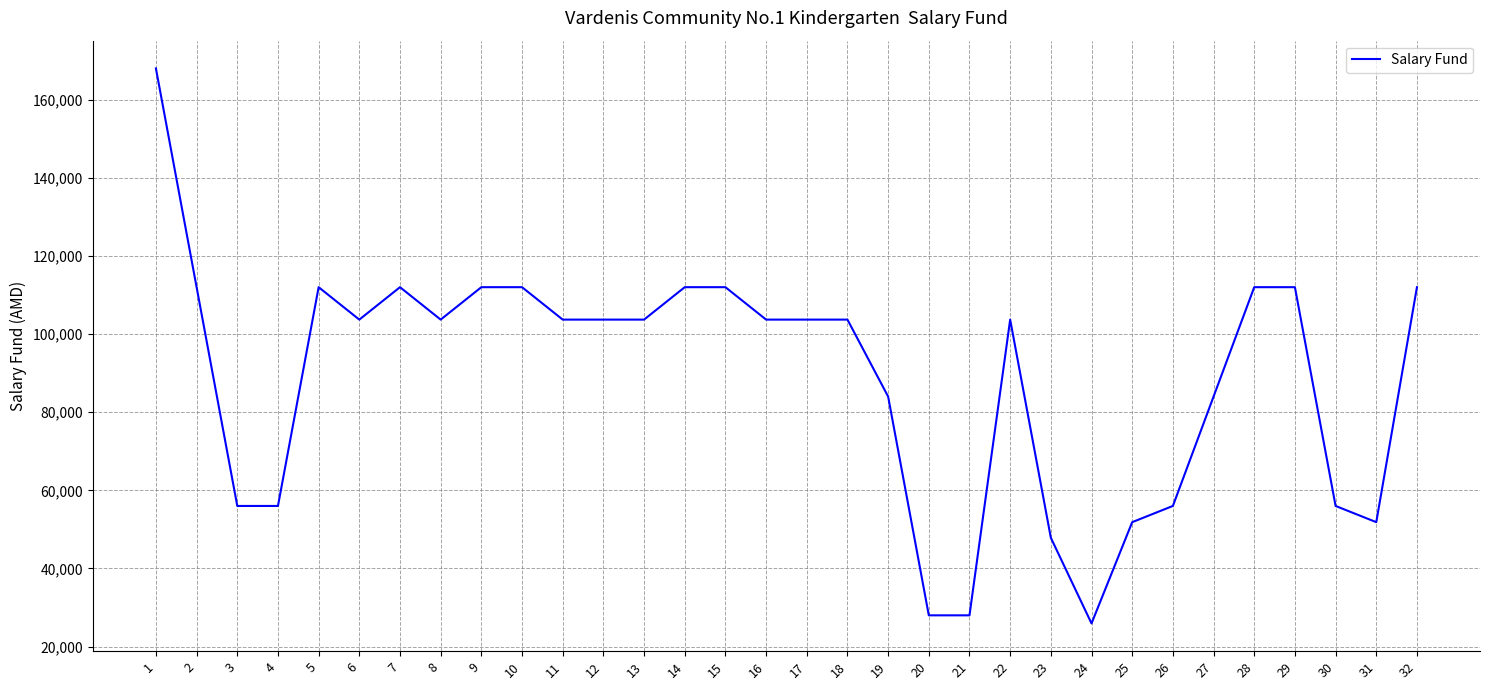

What is the difference between the maximum and minimum values?

142075